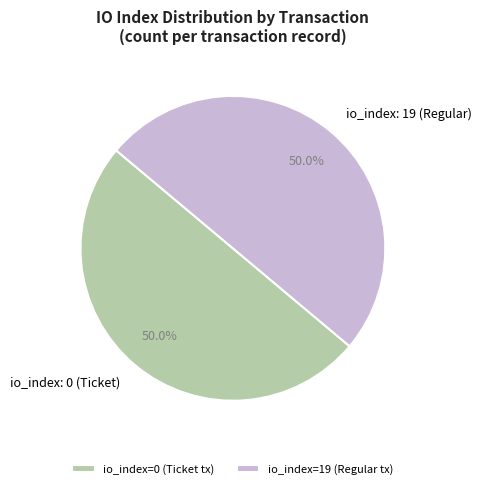

What portion of the pie excludes io_index: 19 (Regular)?

50.0%